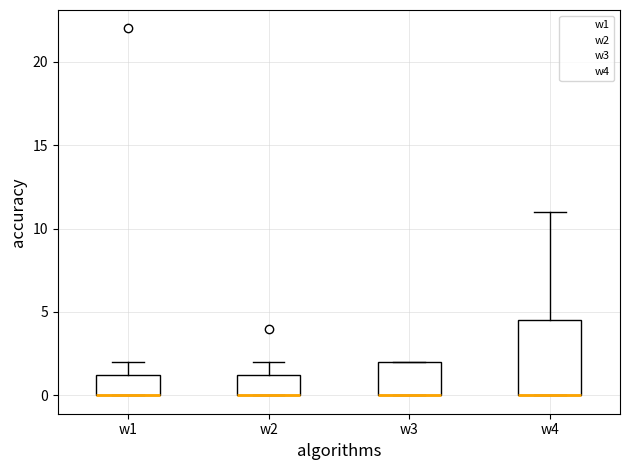

Reading left to right, transcribe this box plot: for each box, give where its median line is, the range the box spans, and where its two whiskers end, as read against the y-axis. The values are not printed on the chart, so give them approximately, as read against the axis.

w1: median 0.0 (drawn on the box's lower edge), box 0.0 to 1.5, whiskers 0.0 to 2.0
w2: median 0.0 (drawn on the box's lower edge), box 0.0 to 1.5, whiskers 0.0 to 2.0
w3: median 0.0 (drawn on the box's lower edge), box 0.0 to 2.0, whiskers 0.0 to 2.0
w4: median 0.0 (drawn on the box's lower edge), box 0.0 to 4.5, whiskers 0.0 to 11.0